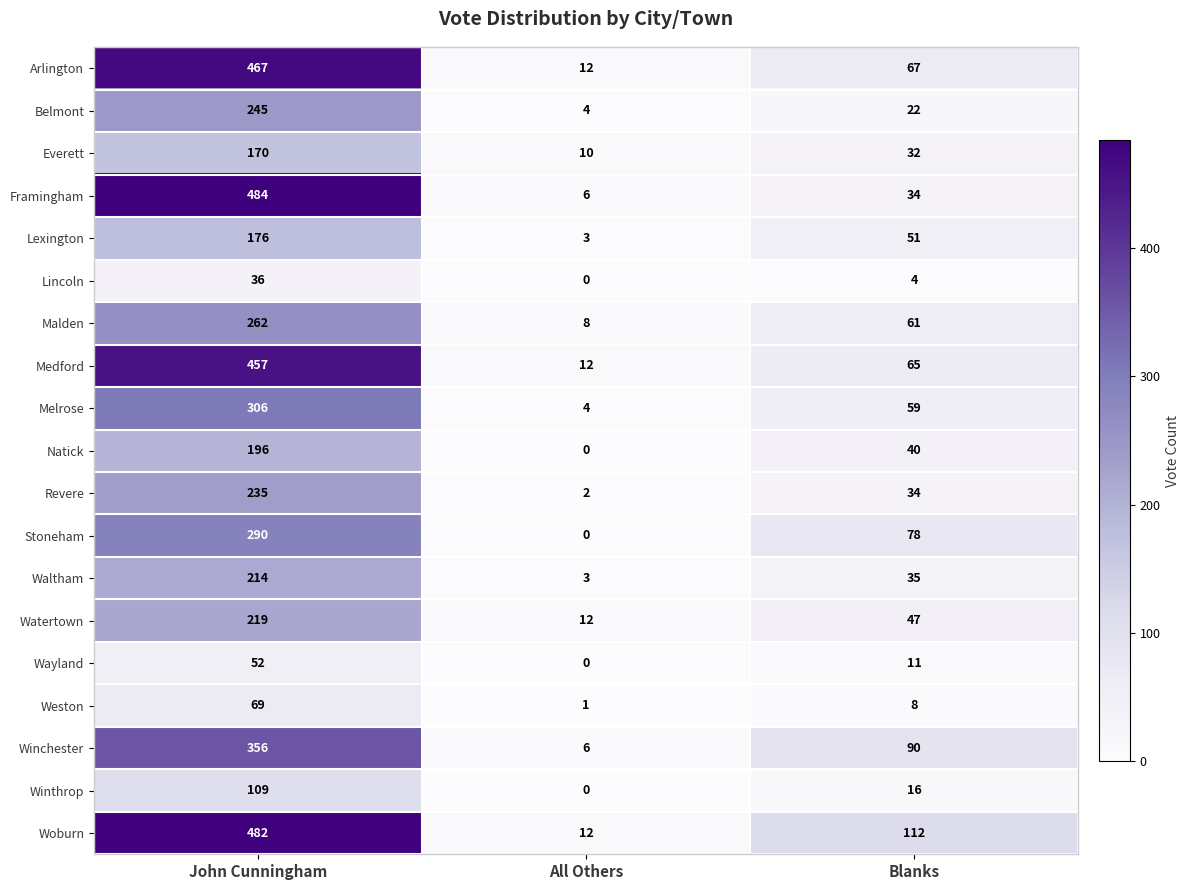

Between John Cunningham and Blanks, which series saw the biggest shift?

Framingham